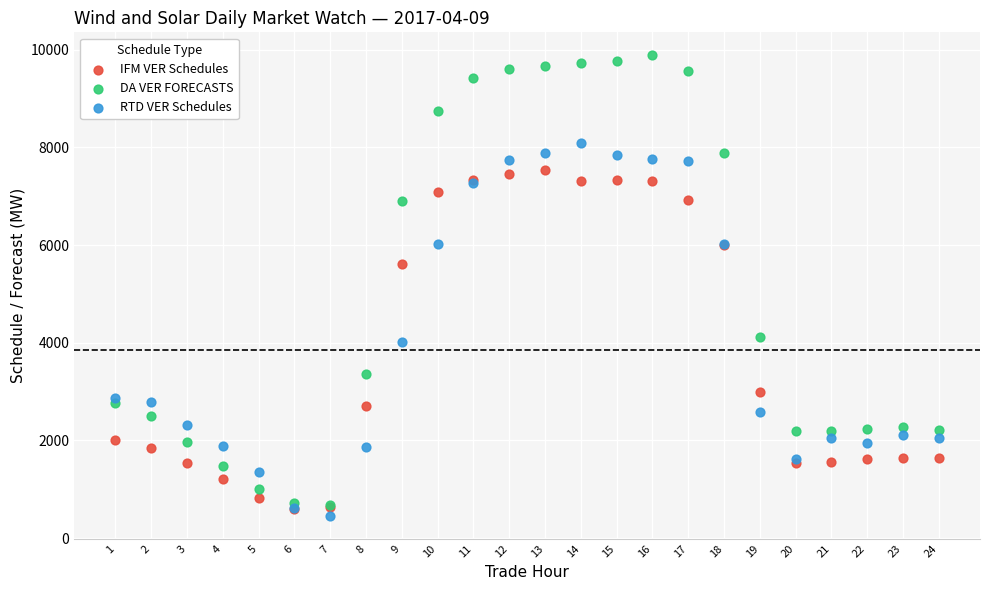

Which series contains the lowest Y value?

RTD VER Schedules